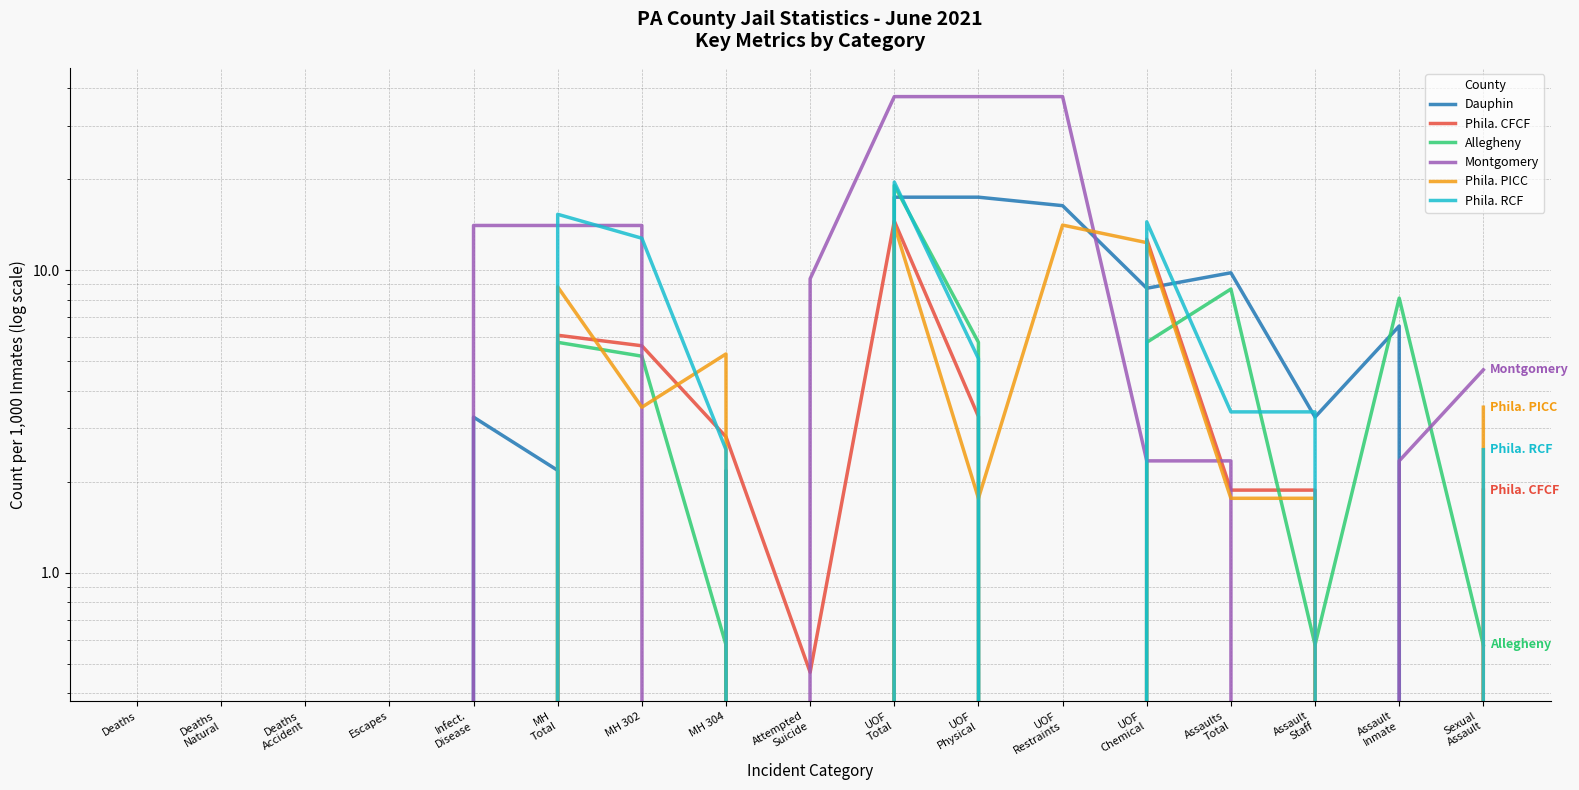

Which label corresponds to the largest value in the chart?

UOF
Total